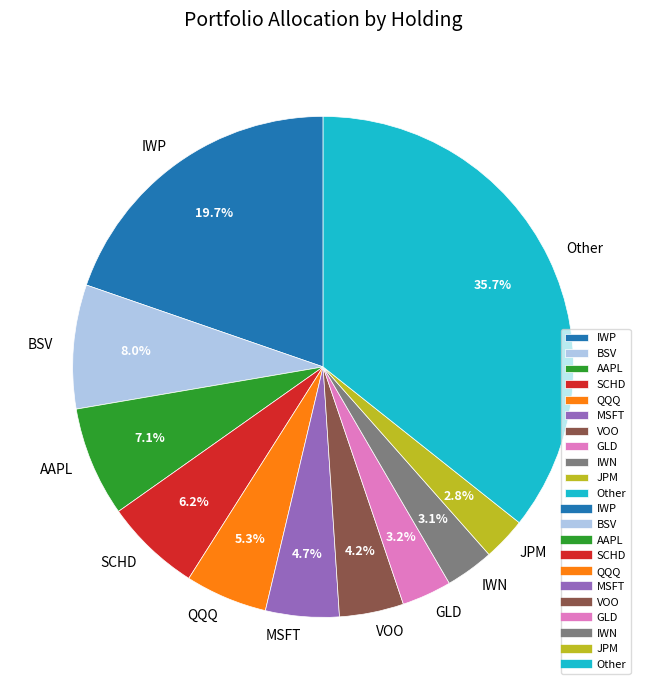

How many segments does this pie chart have?

11